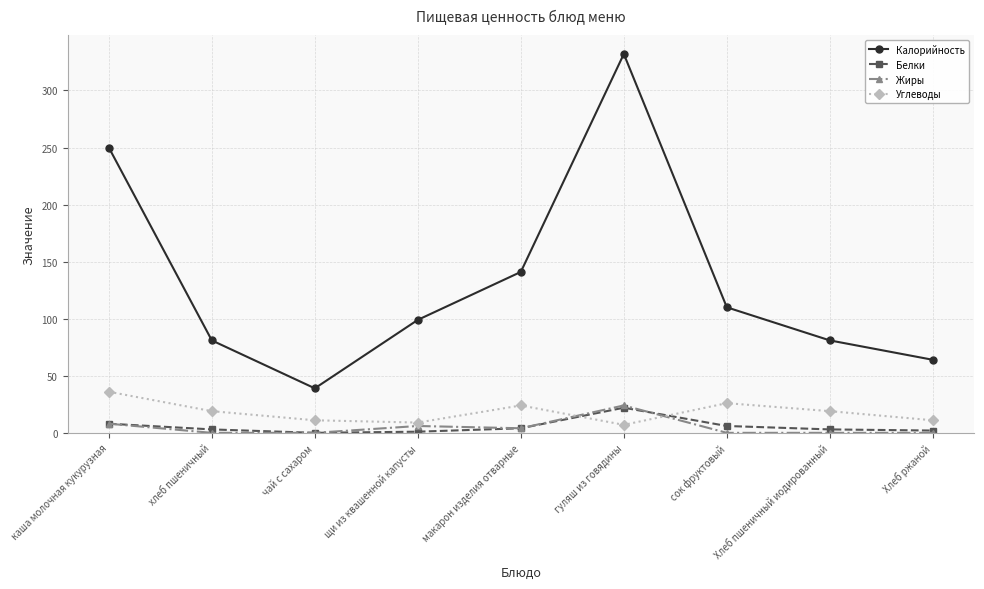

At which label does Калорийность reach its peak?

гуляш из говядины